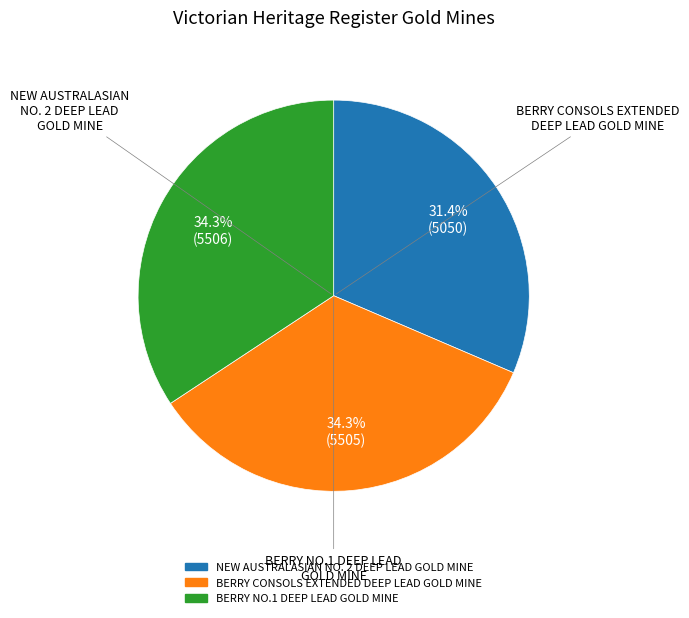

What percentage is the BERRY NO.1 DEEP LEAD GOLD MINE slice, to the nearest percent?

34%